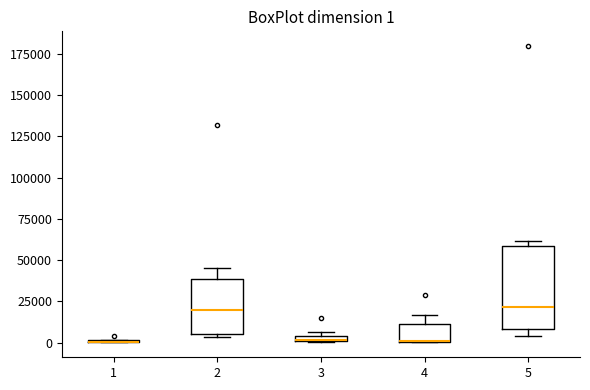

Which box is the tallest, from its lower edge to its upper edge?

5